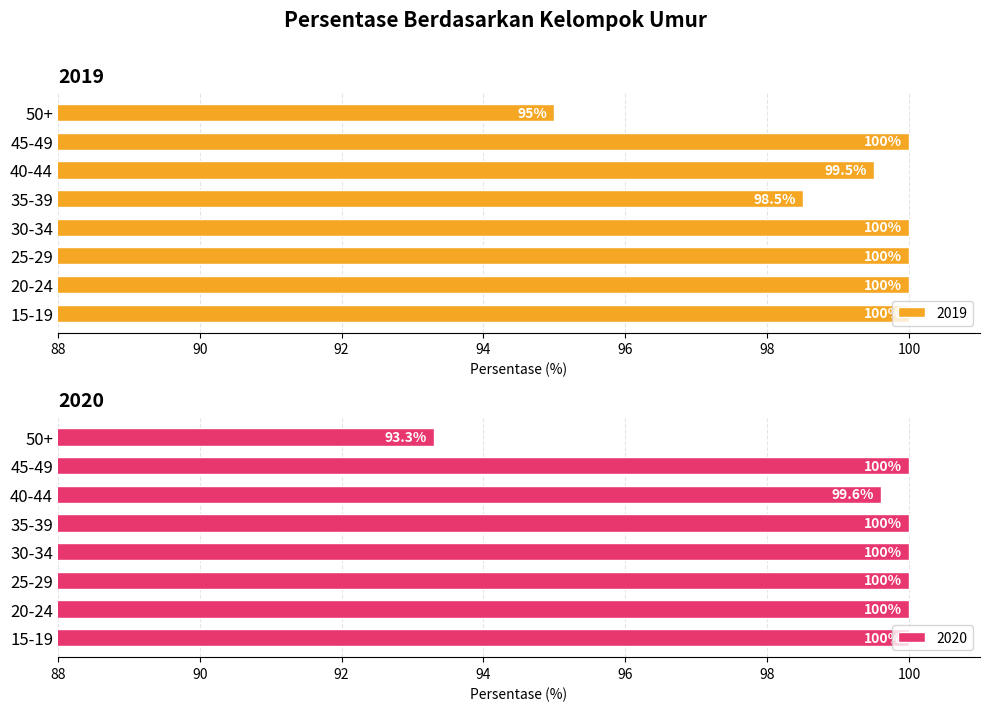

The 2019 series shows 100.0 at 30-34. True or false?

True